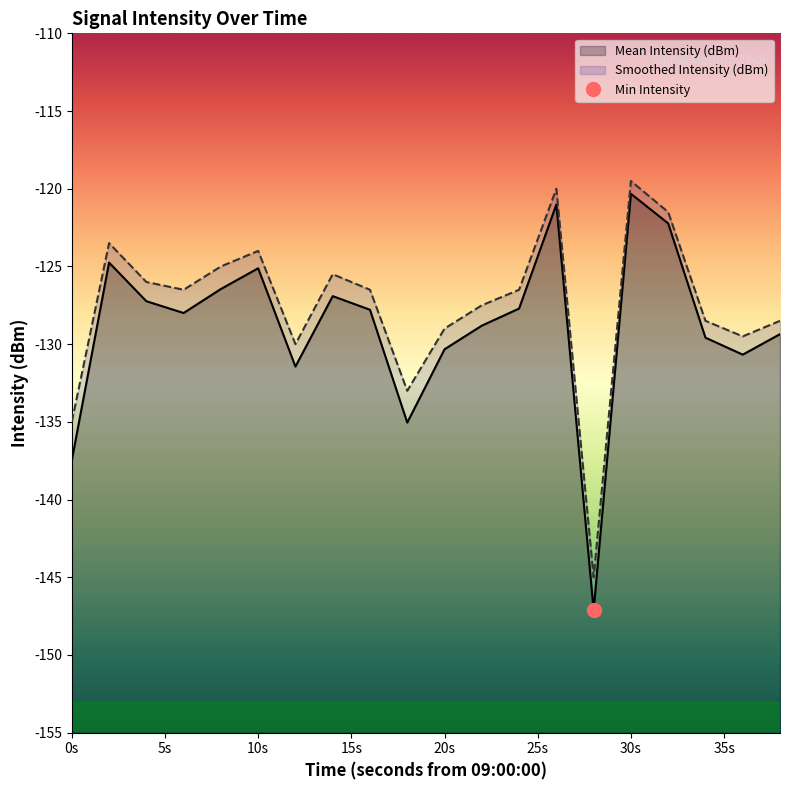

Reading right to left, list all the values displayed in this chart.

Mean Intensity (dBm): -129.4	-130.7	-129.6	-122.2	-120.3	-147.1	-121.0	-127.7	-128.8	-130.3	-135.0	-127.8	-126.9	-131.4	-125.1	-126.5	-128.0	-127.2	-124.8	-137.5
Smoothed Intensity (dBm): -128.5	-129.5	-128.5	-121.5	-119.5	-145.0	-120.0	-126.5	-127.5	-129.0	-133.0	-126.5	-125.5	-130.0	-124.0	-125.0	-126.5	-126.0	-123.5	-135.0